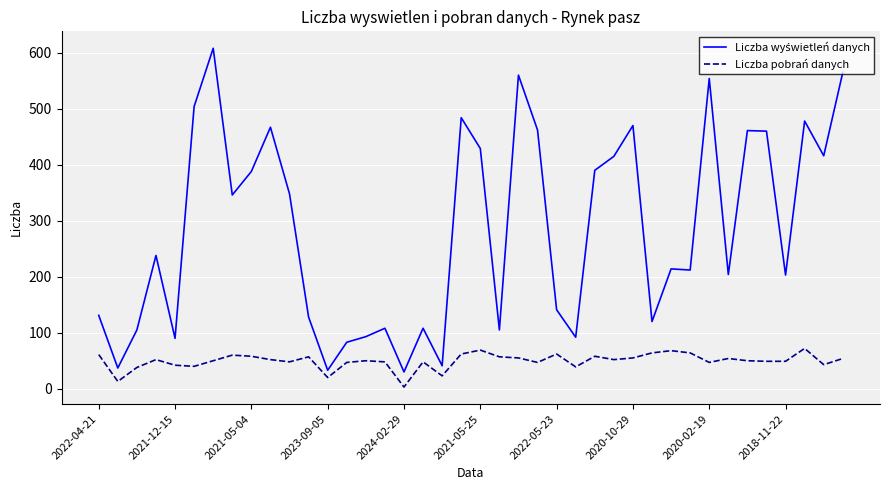

What is the highest value of the Liczba pobrań danych series?

72